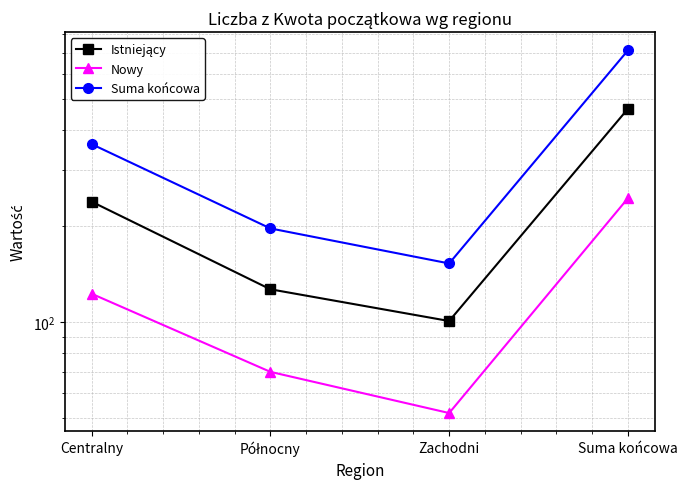

How many interior local valleys does the Istniejący series have?

1